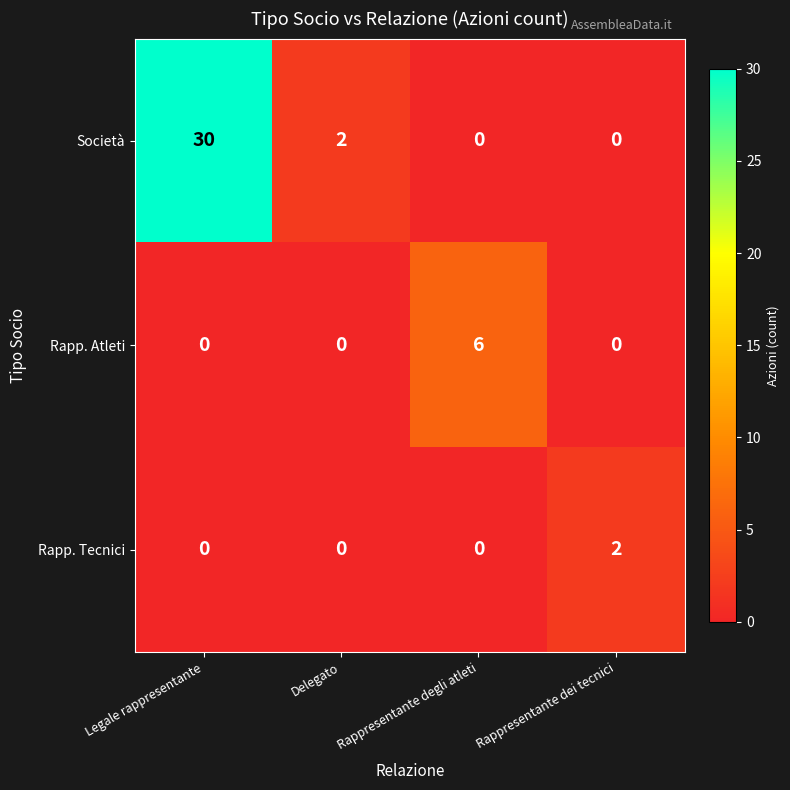

Which label corresponds to the largest value in the chart?

Legale rappresentante